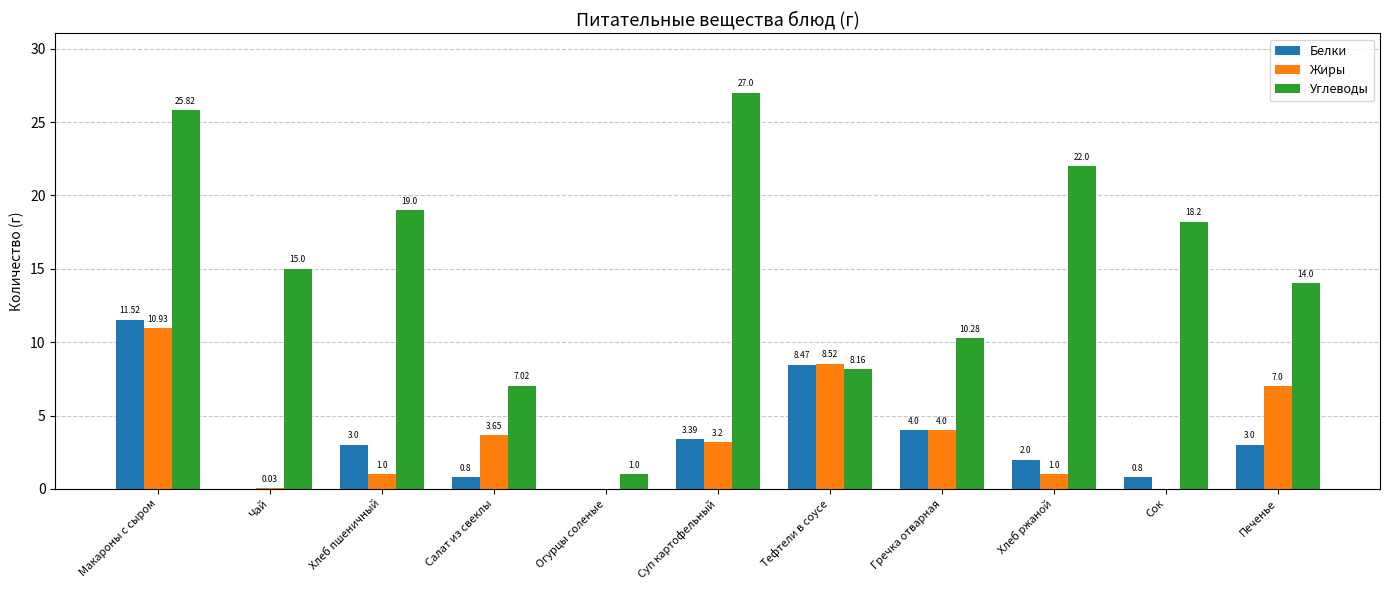

What is the difference between the Белки values at Салат из свеклы and Тефтели в соусе?

7.7